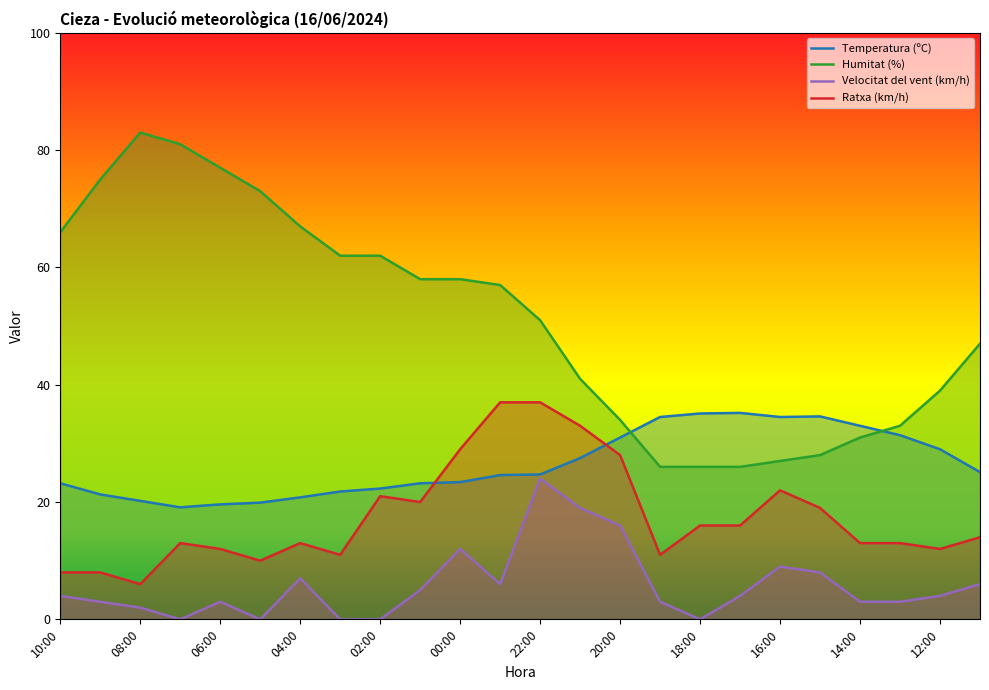

True or false: Temperatura (ºC) and Humitat (%) intersect in this chart.

True